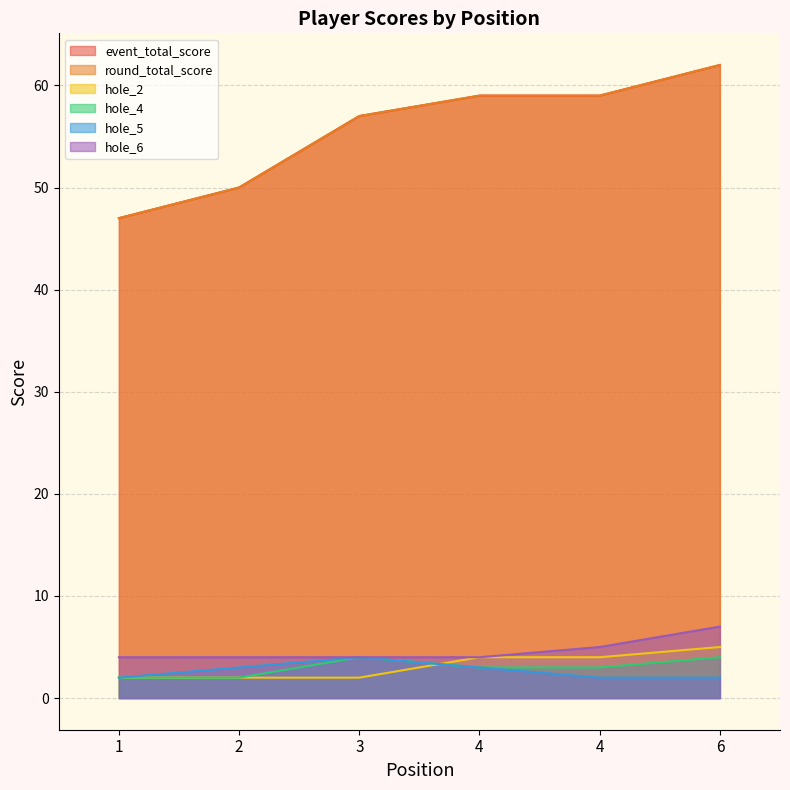

How many lines are shown in the chart?

6